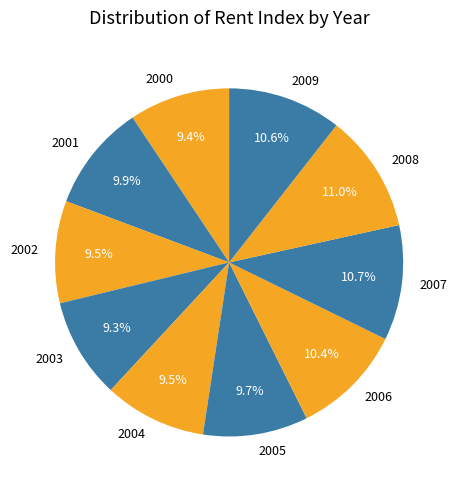

Approximately how many times larger is the value at 2009 compared to 2008?

1.0